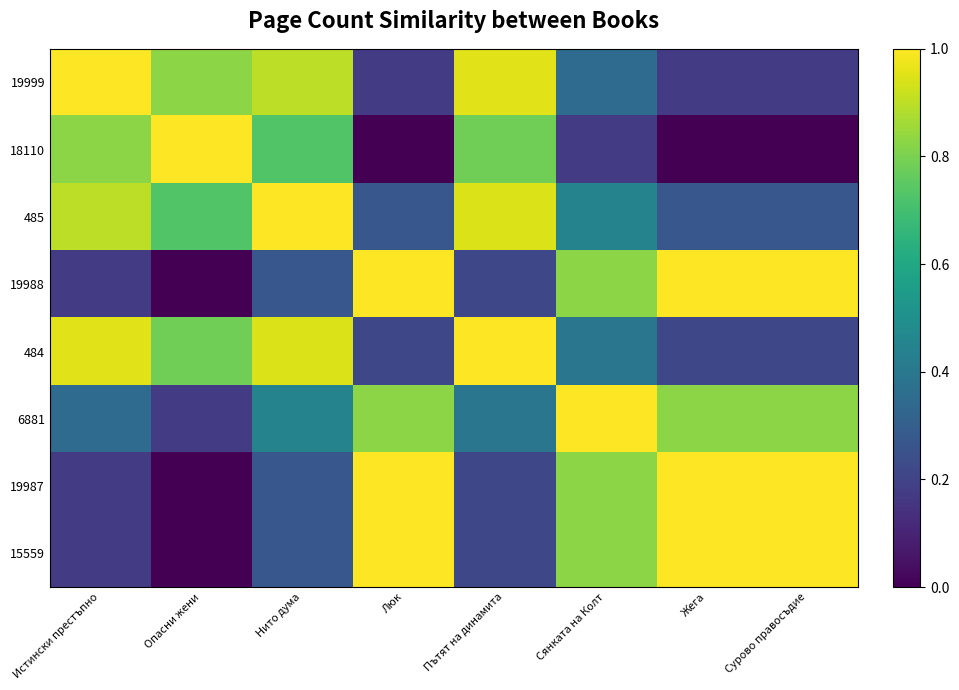

How many series are shown in this chart?

8